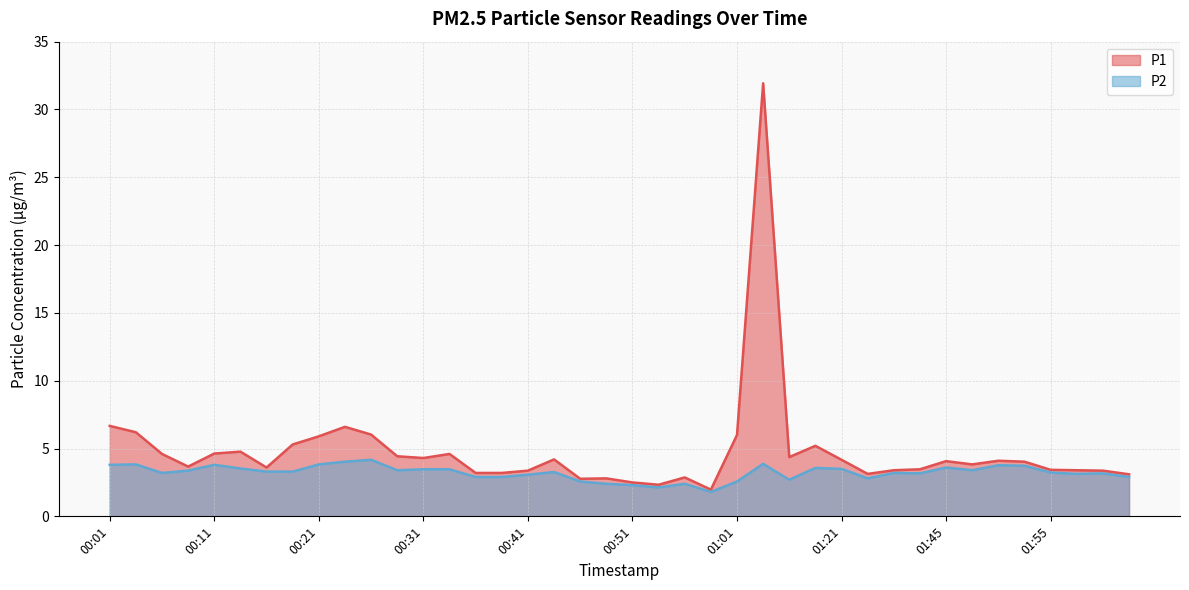

What value does the P2 series have at 01:53?

3.7